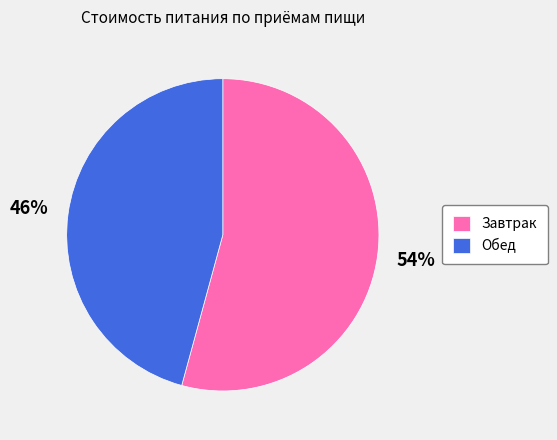

Rank the categories by value from lowest to highest.

Обед, Завтрак